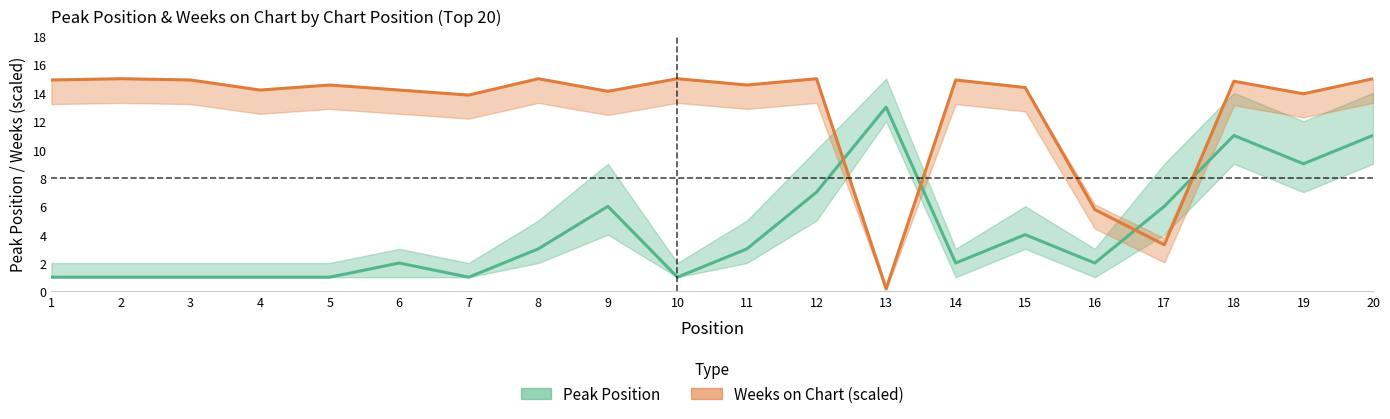

What is the sum of the Peak Position values at 9 and 16?

8.0